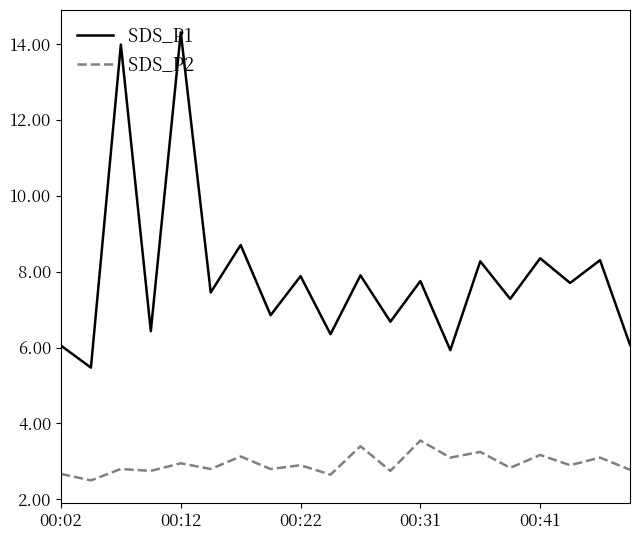

What is the smallest value displayed?

2.5